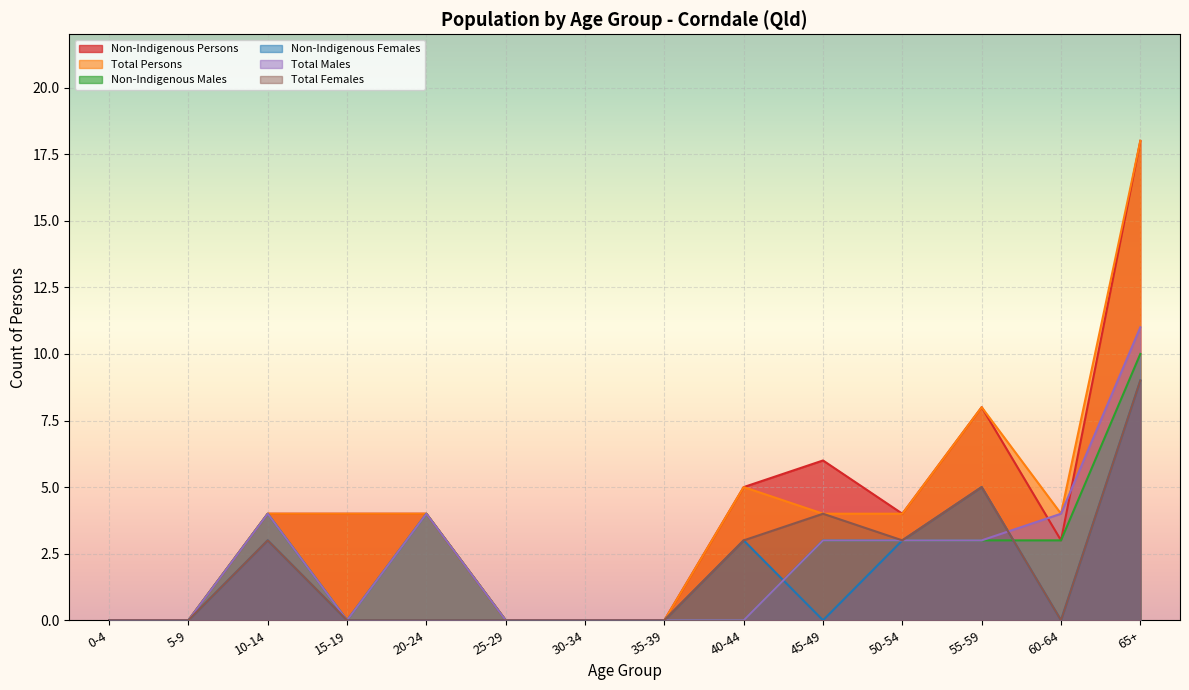

Is it true that Total Persons equals 0 at 5-9?

True